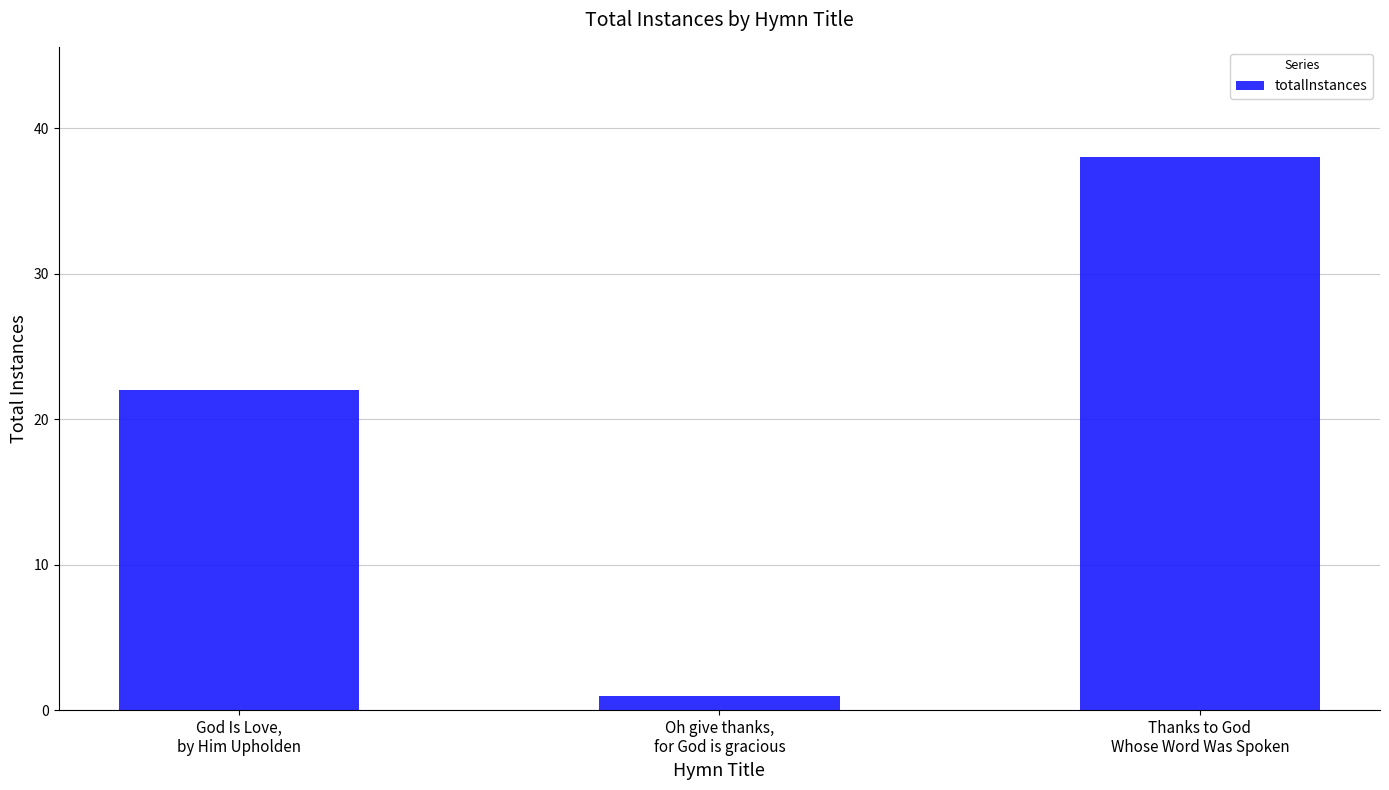

What position from the left is God Is Love,
by Him Upholden?

1